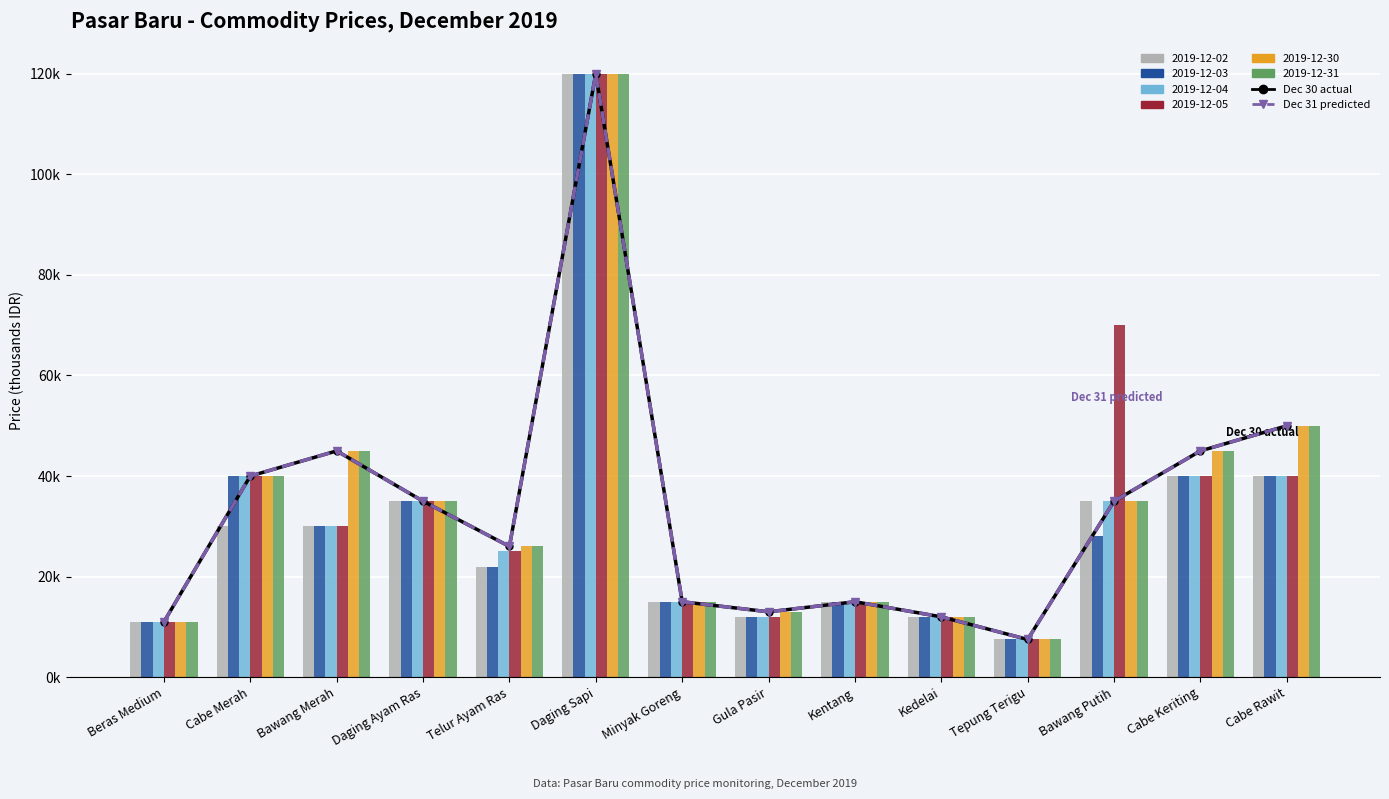

What is the approximate value of Dec 30 line at Bawang Putih?

35.0